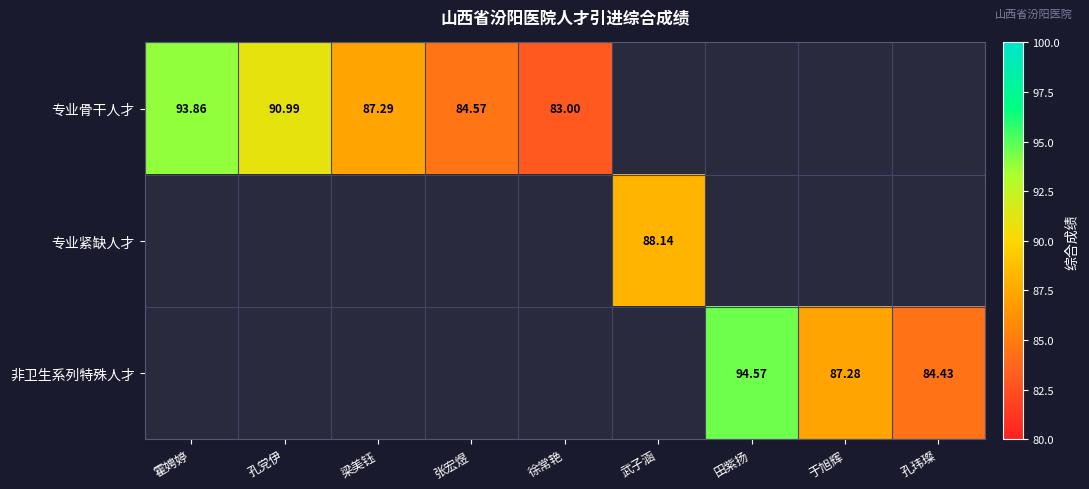

At how many categories does at least one series exceed 83?

8